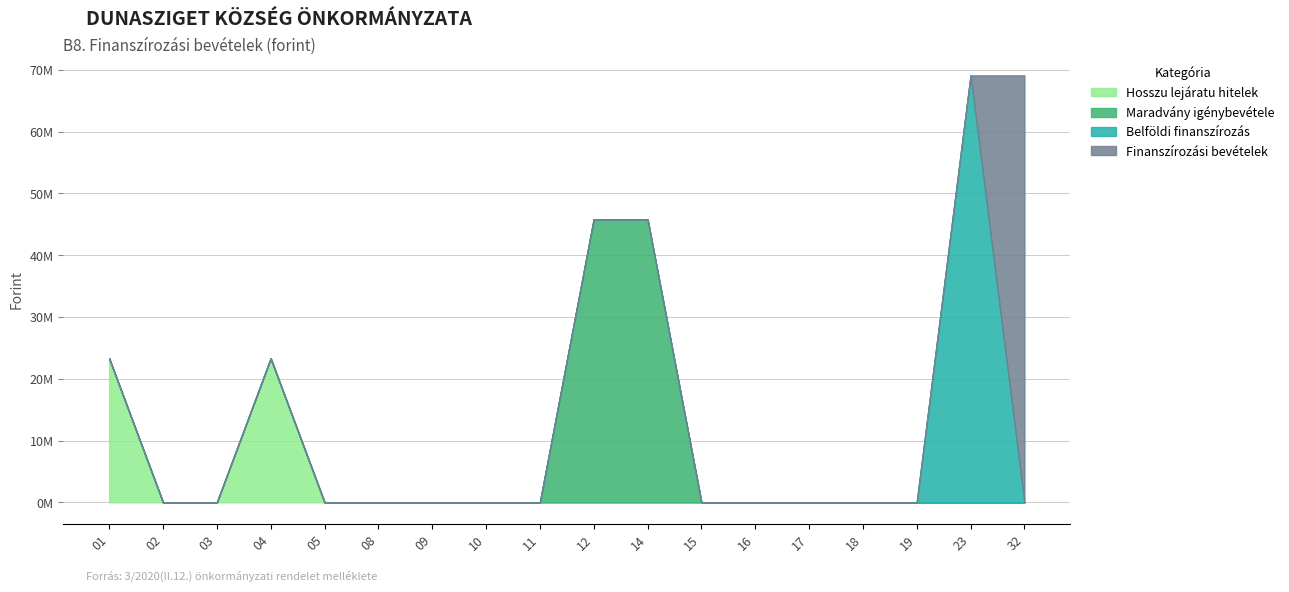

Is it true that Belföldi finanszírozás equals 0 at 17?

True